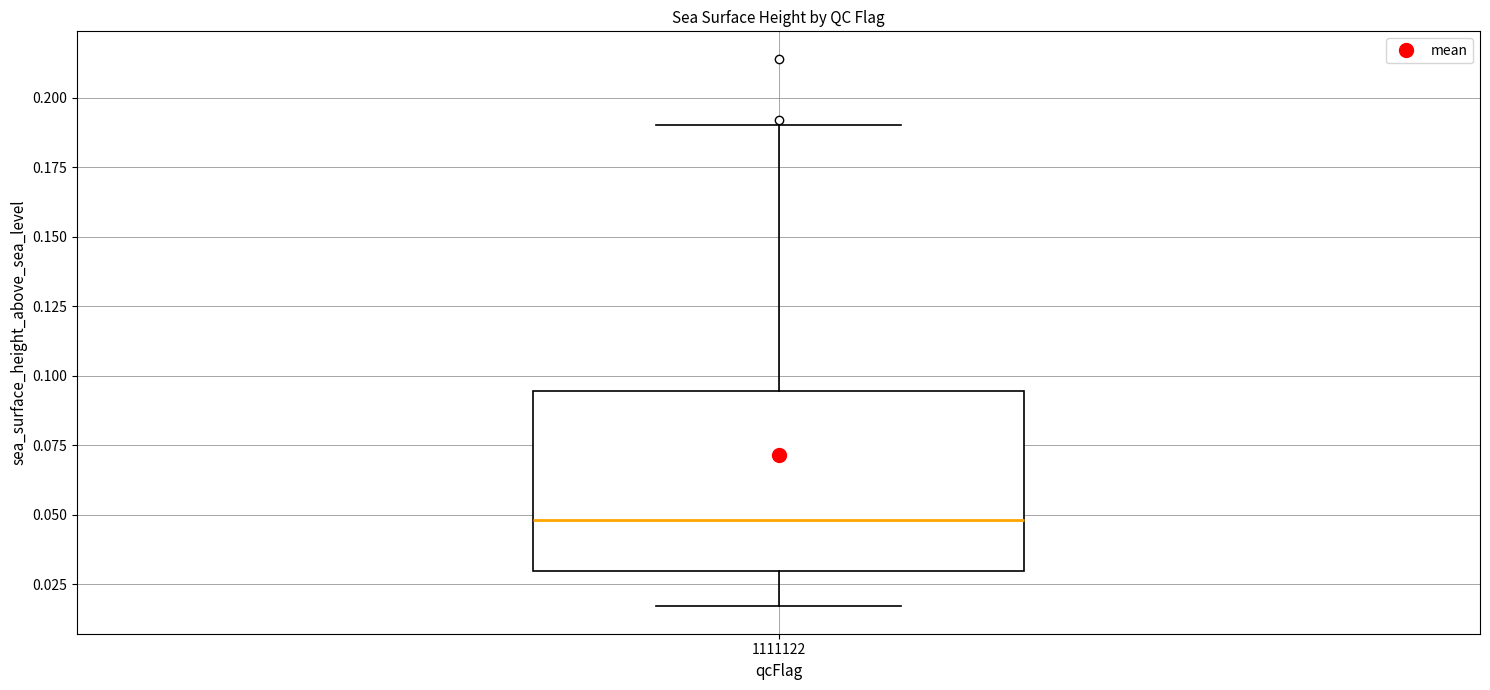

Read this box plot against the y-axis: the position of the median line, the range covered by the box, and the ends of both whiskers. The values are not printed on the chart, so give them approximately, as read against the axis.

median 0.050, box 0.030 to 0.095, whiskers 0.015 to 0.190